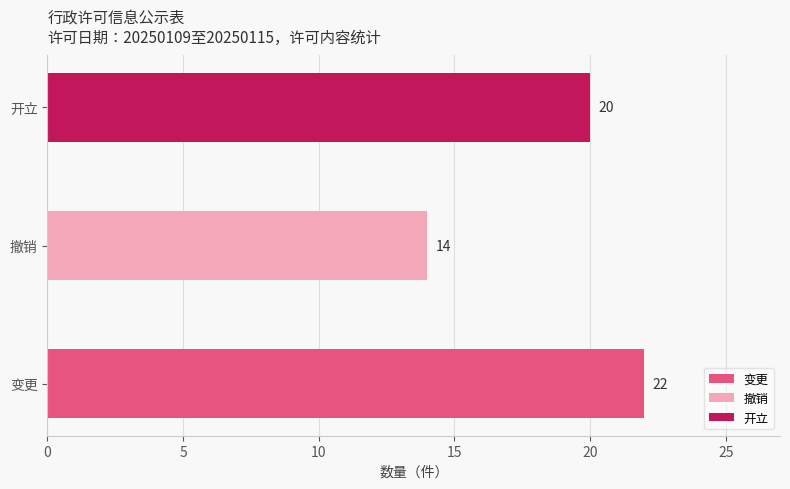

Rank the categories by value from highest to lowest.

变更, 开立, 撤销